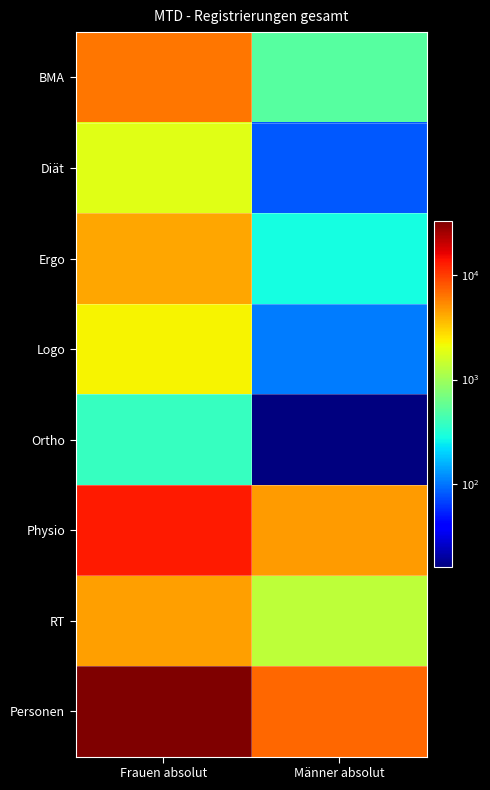

Reading right to left, transcribe all the data shown in this chart.

BMA: Männer absolut=506	Frauen absolut=6323
Diät: Männer absolut=81	Frauen absolut=1831
Ergo: Männer absolut=286	Frauen absolut=4291
Logo: Männer absolut=105	Frauen absolut=2264
Ortho: Männer absolut=16	Frauen absolut=386
Physio: Männer absolut=4654	Frauen absolut=13048
RT: Männer absolut=1321	Frauen absolut=4483
Personen: Männer absolut=6966	Frauen absolut=32606